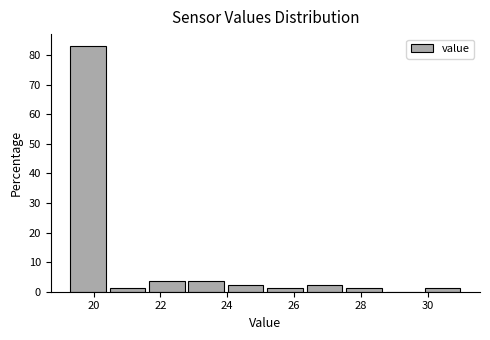

Reading left to right, transcribe this chart: for each bar, give the range it covers on the x-axis and its height. Neither the bar edges nor the heights are printed on the chart, so give them approximately, as read against the axes.

19.30 to 20.48: 83
20.48 to 21.66: 1
21.66 to 22.84: 4
22.84 to 24.02: 4
24.02 to 25.20: 2
25.20 to 26.38: 1
26.38 to 27.56: 2
27.56 to 28.74: 1
28.74 to 29.92: 0
29.92 to 31.10: 1